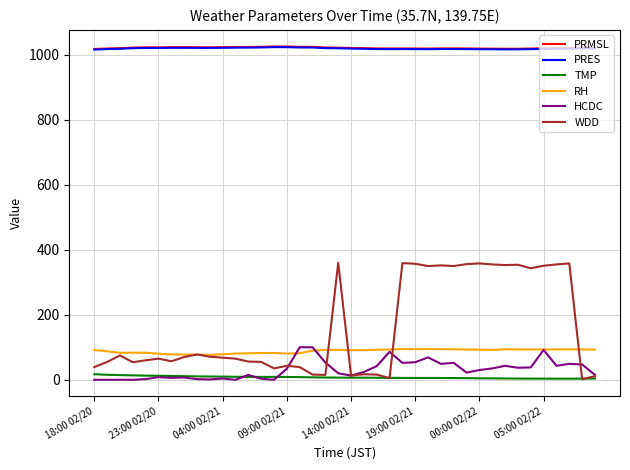

What is the maximum value for RH?

94.5